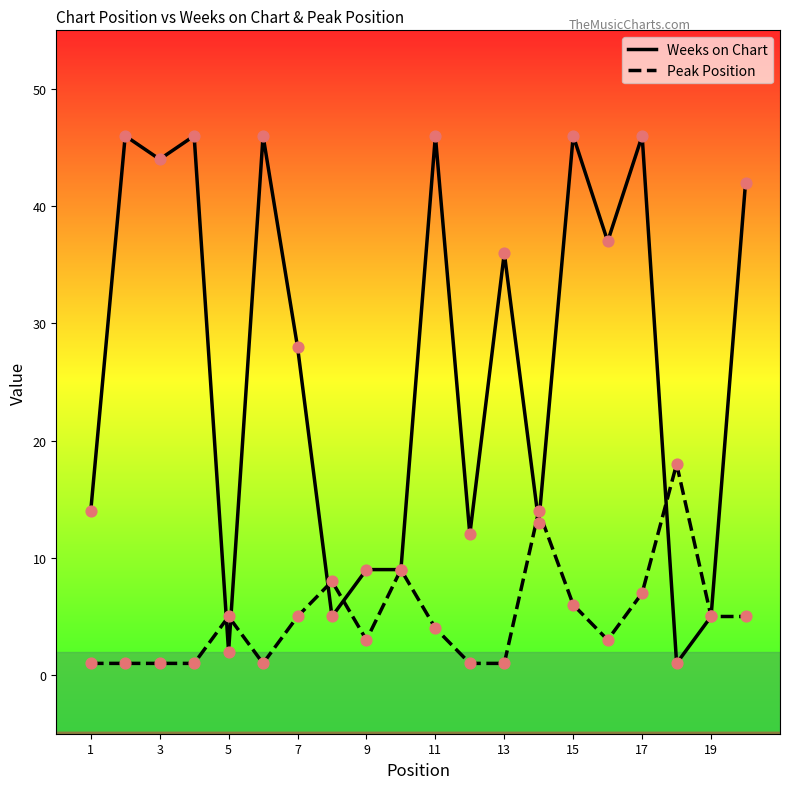

List the series in order of their overall mean, highest first.

Weeks on Chart, Peak Position